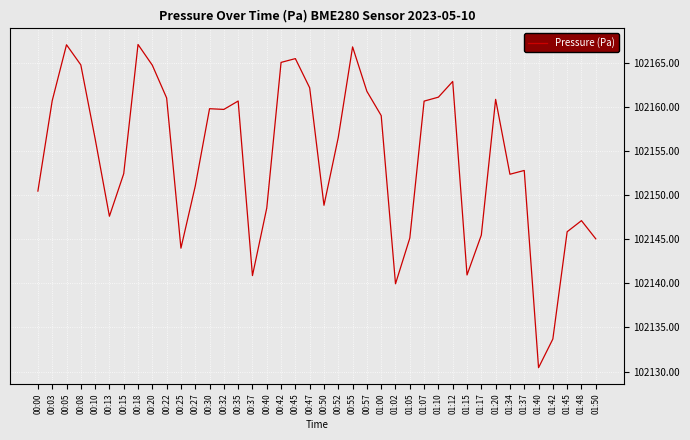

What is the greatest value displayed?

102167.1